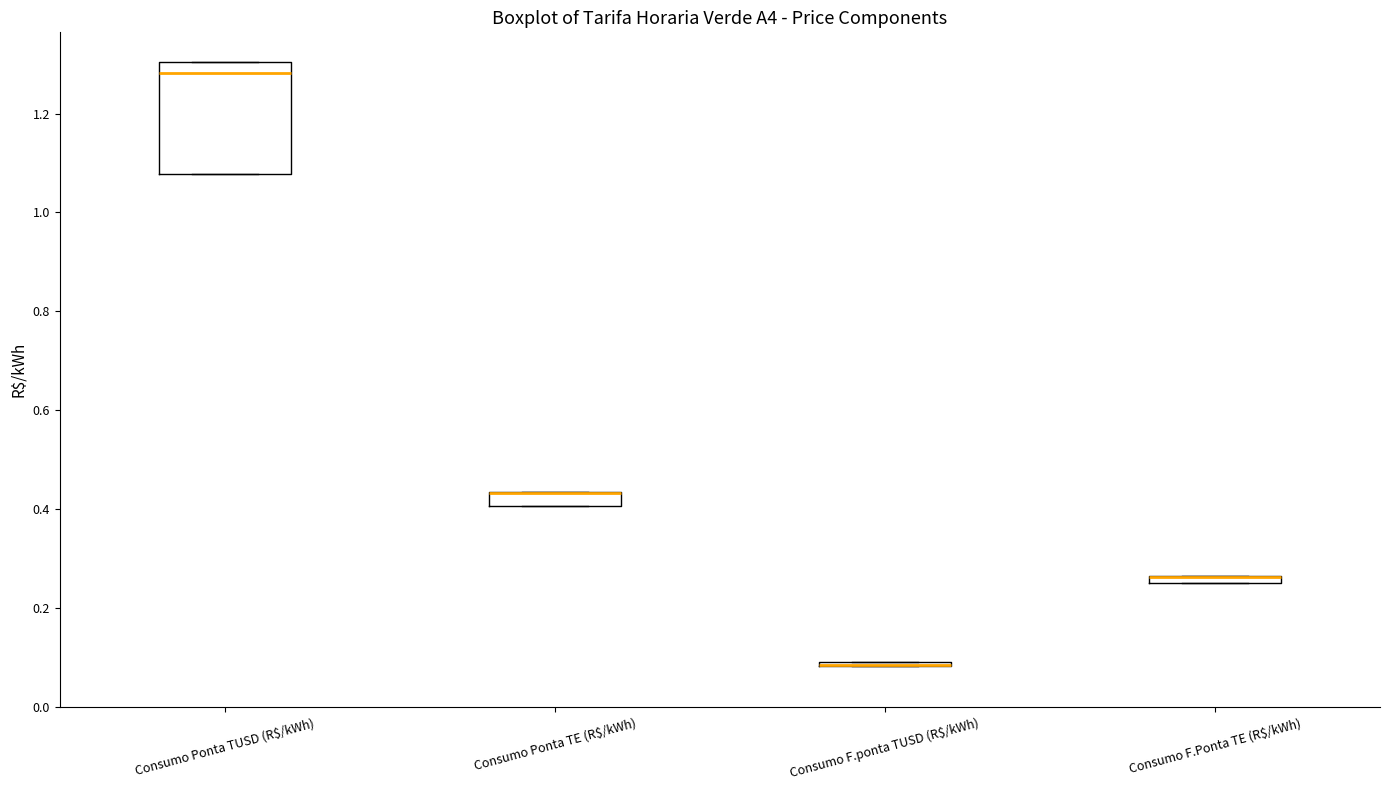

Where is the lower edge of the box for Consumo F.Ponta TE (R$/kWh) on the y-axis? The values are not printed on the chart, so give them approximately, as read against the axis.

0.24